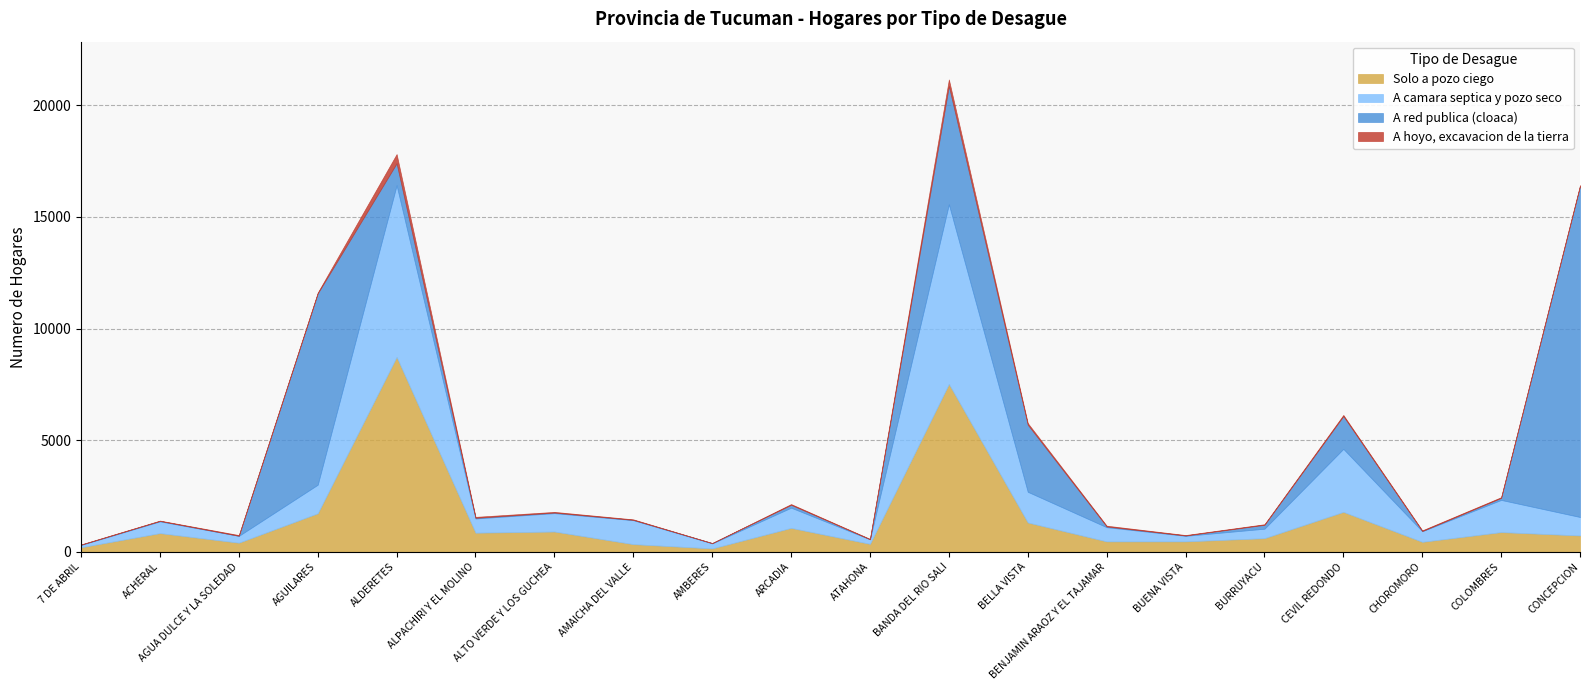

Which series has the widest spread of values?

A red publica (cloaca)